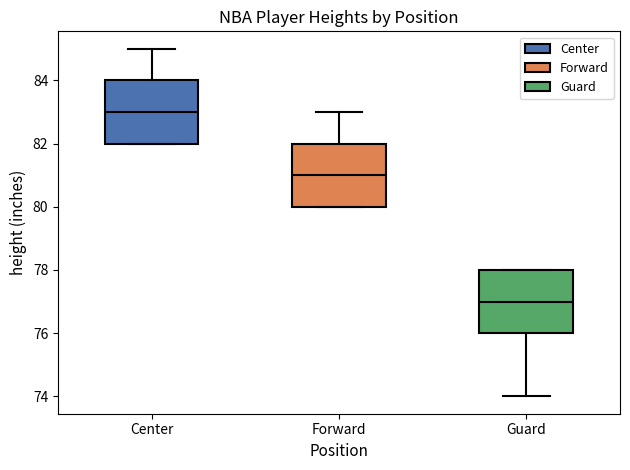

Reading left to right, read every box against the y-axis: the position of its median line, the range the box covers, and the ends of its whiskers. The values are not printed on the chart, so give them approximately, as read against the axis.

Center: median 83, box 82 to 84, whiskers 82 to 85
Forward: median 81, box 80 to 82, whiskers 80 to 83
Guard: median 77, box 76 to 78, whiskers 74 to 78